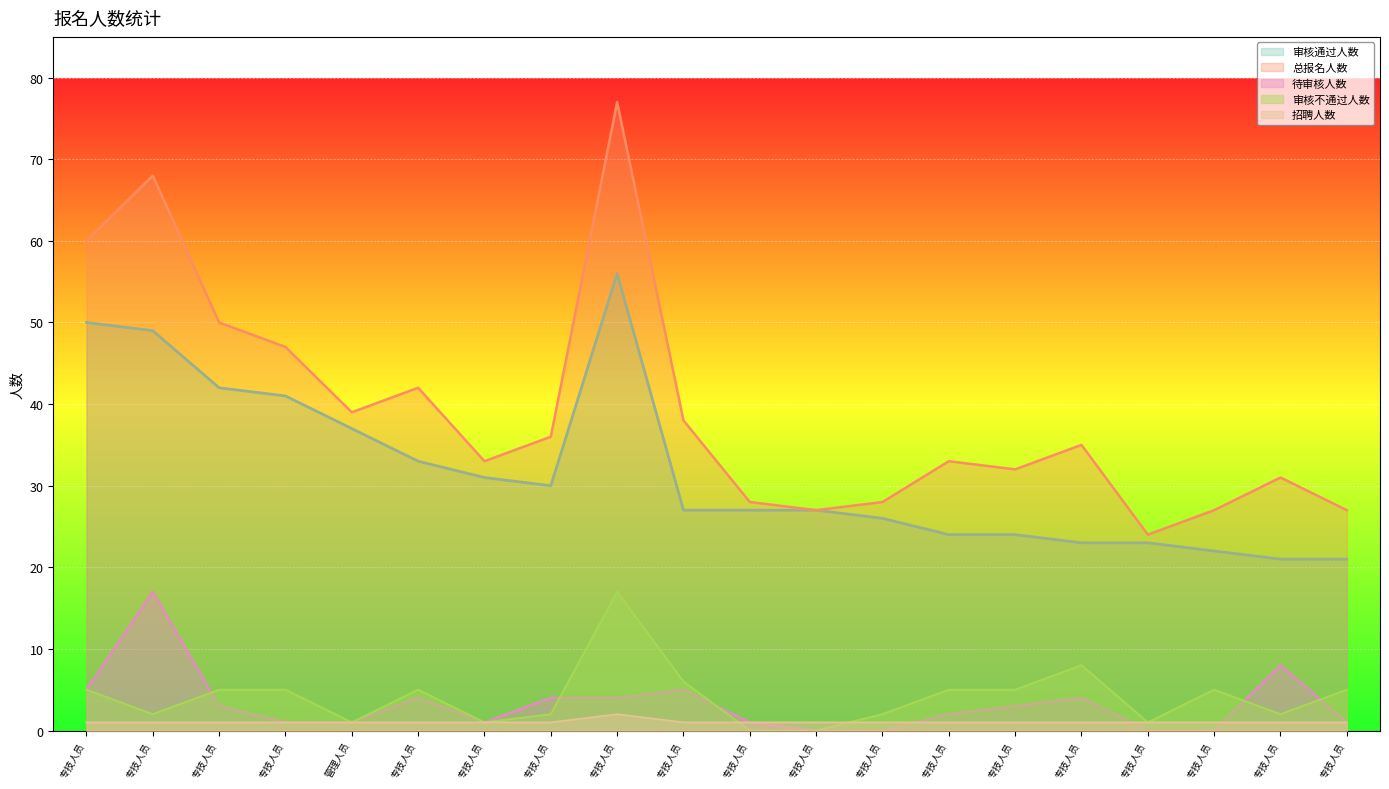

Between 专技人员_171301 and 专技人员_184601, which is larger?

专技人员_171301